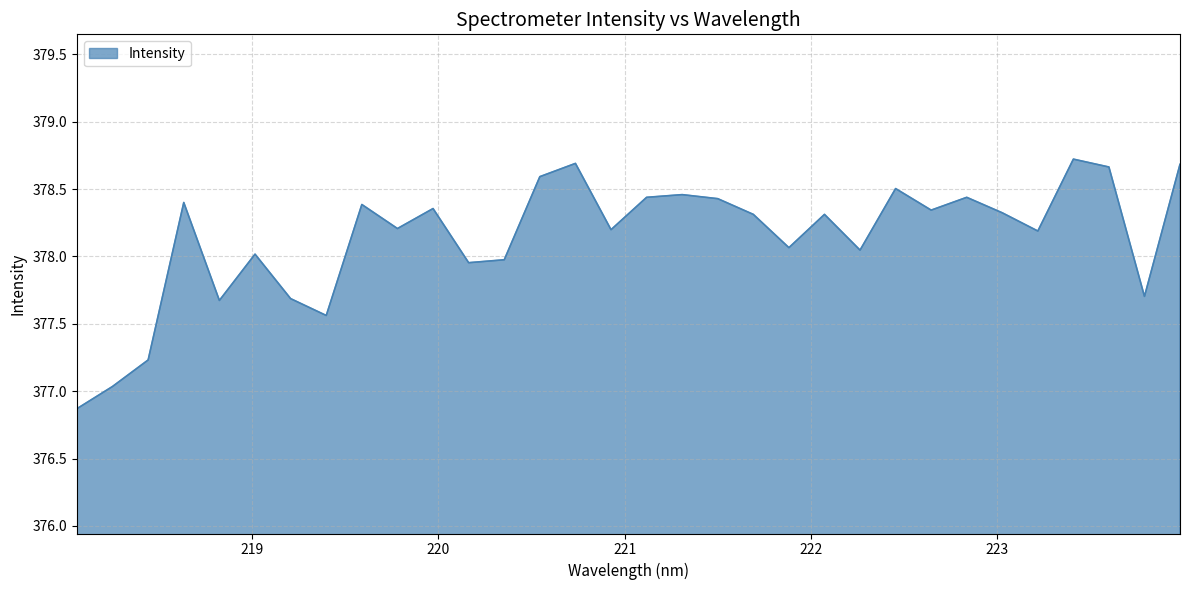

What is the smallest value displayed?

376.9